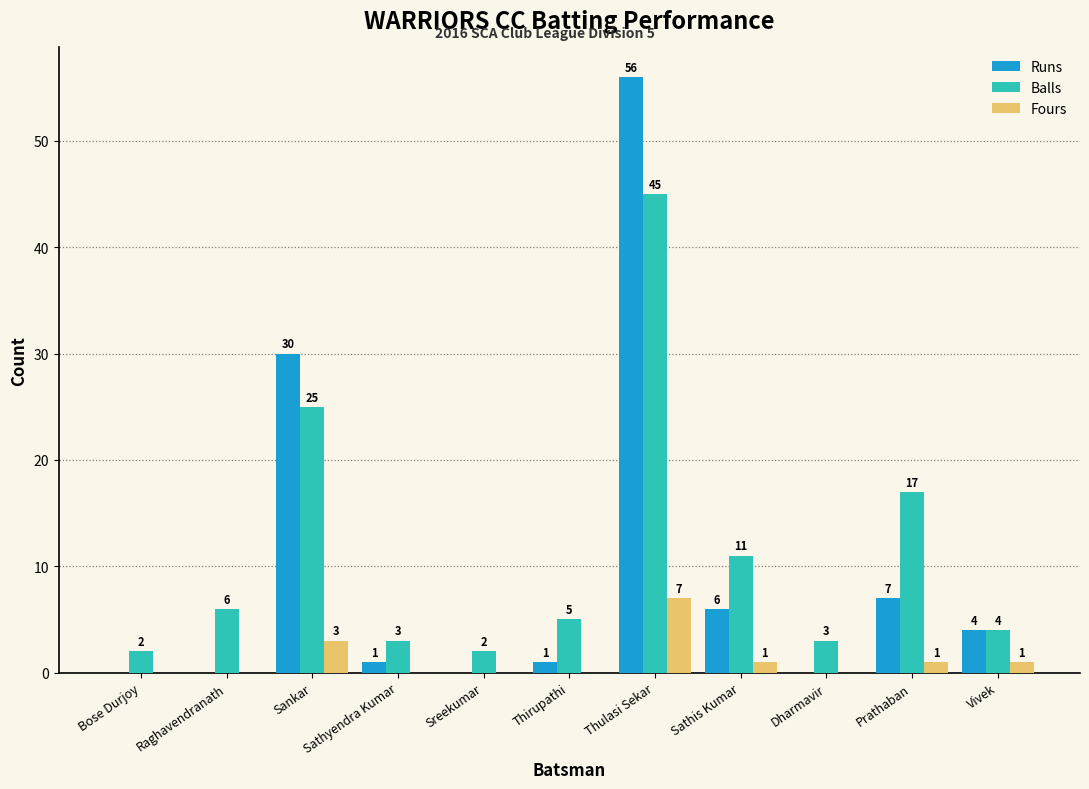

How many values in Fours are above zero?

5